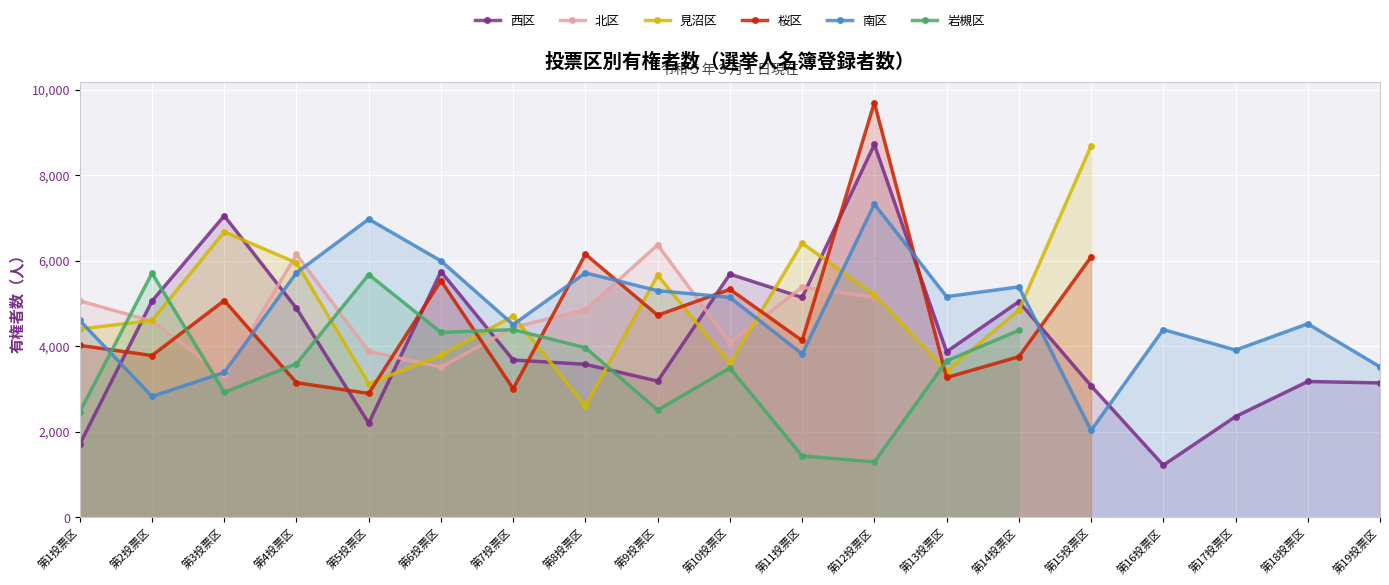

At how many categories does at least one series exceed 9579?

1